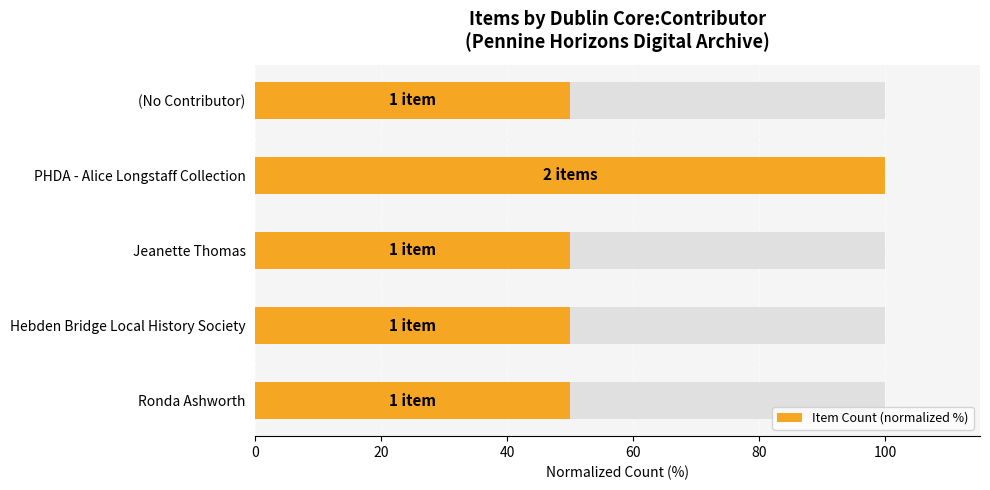

What is the sum of the values at Jeanette Thomas and PHDA - Alice Longstaff Collection?

150